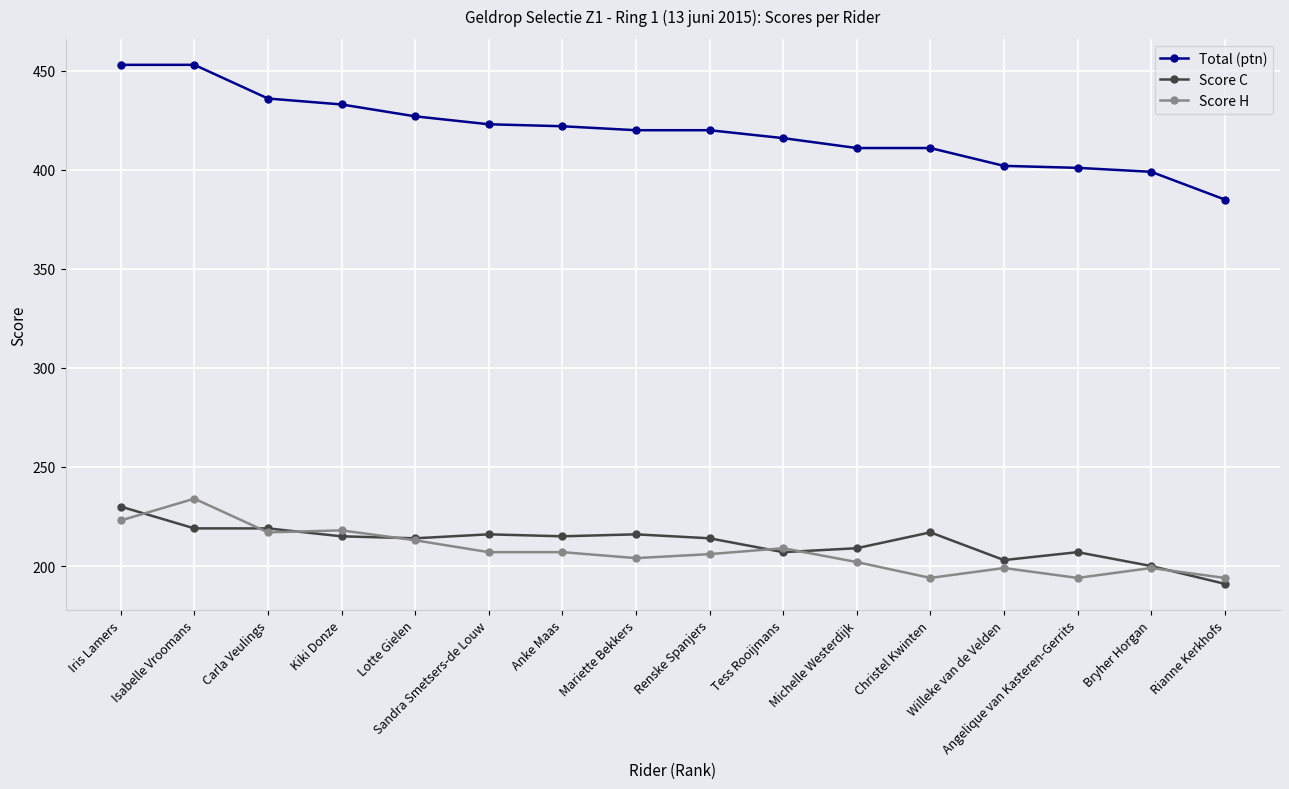

Which series has the largest total across all categories?

Total (ptn)